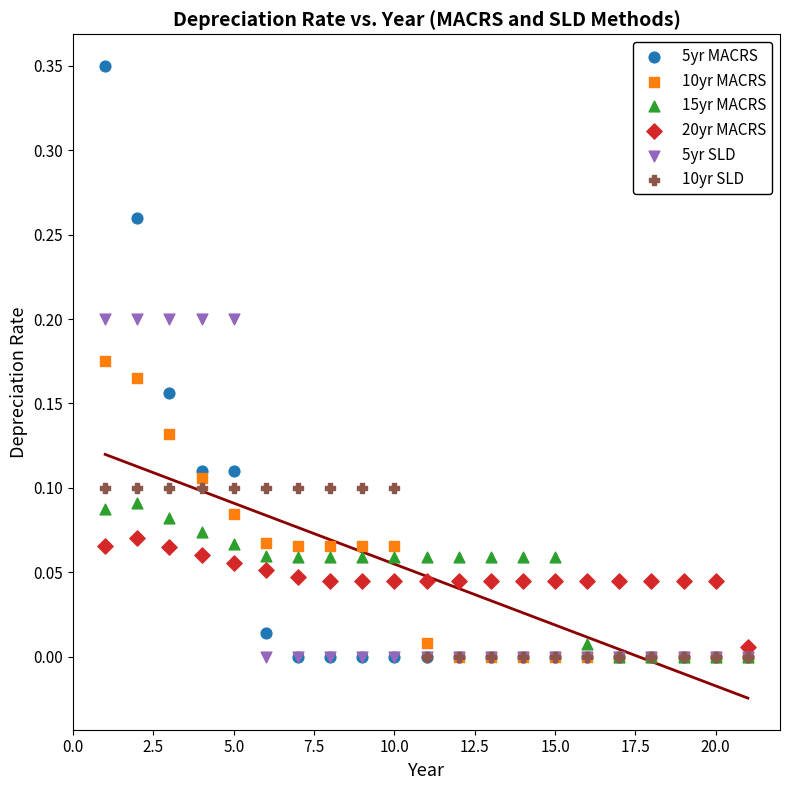

What are all the series names shown in the legend?

5yr MACRS, 10yr MACRS, 15yr MACRS, 20yr MACRS, 5yr SLD, 10yr SLD